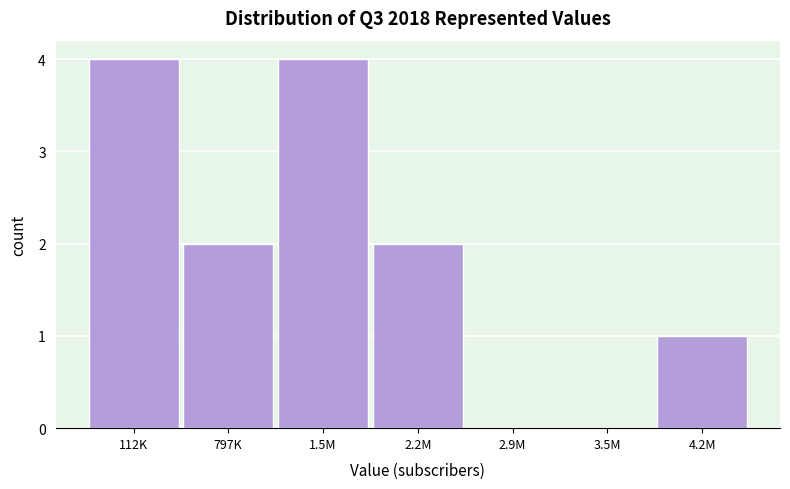

Reading left to right, transcribe all the data shown in this chart.

112K=4	797K=2	1.5M=4	2.2M=2	2.9M=0	3.5M=0	4.2M=1